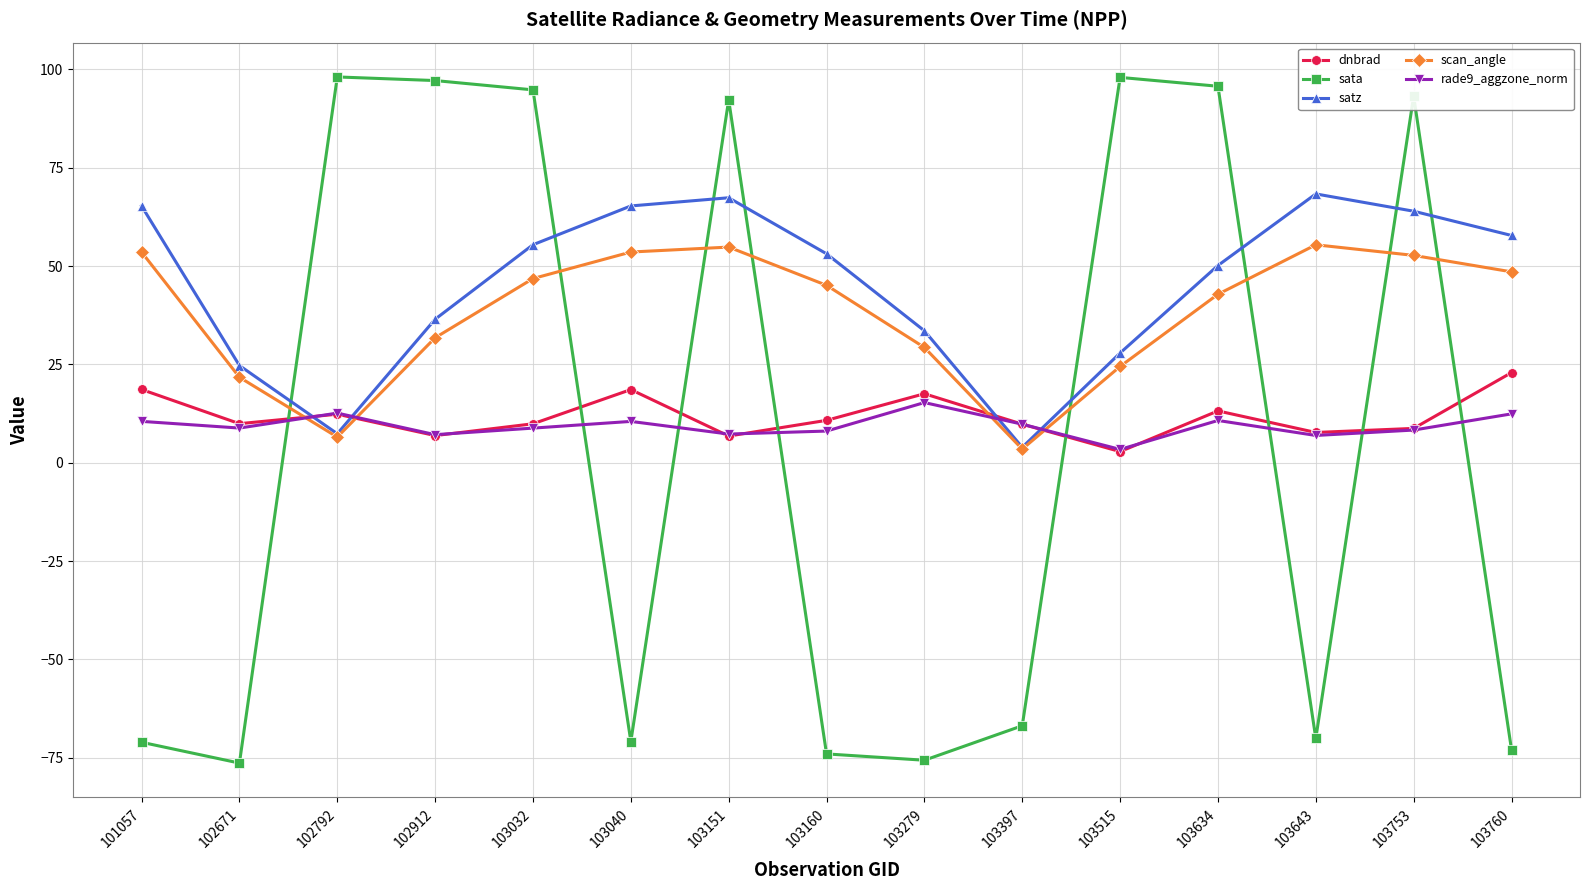

What is the minimum value shown in the chart?

-76.4